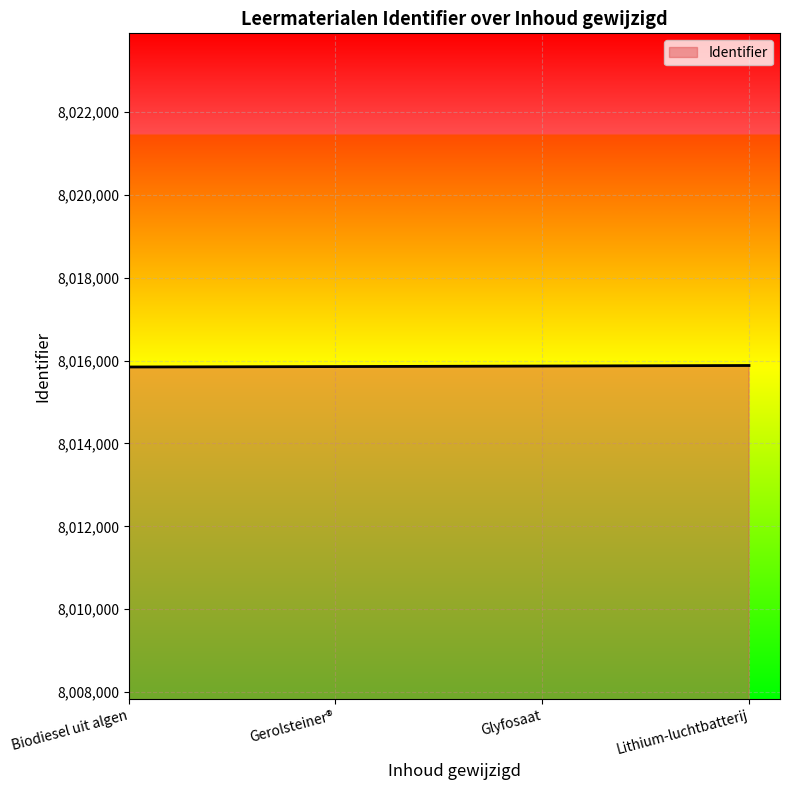

True or false: the data has more than 1 interior local peaks.

False